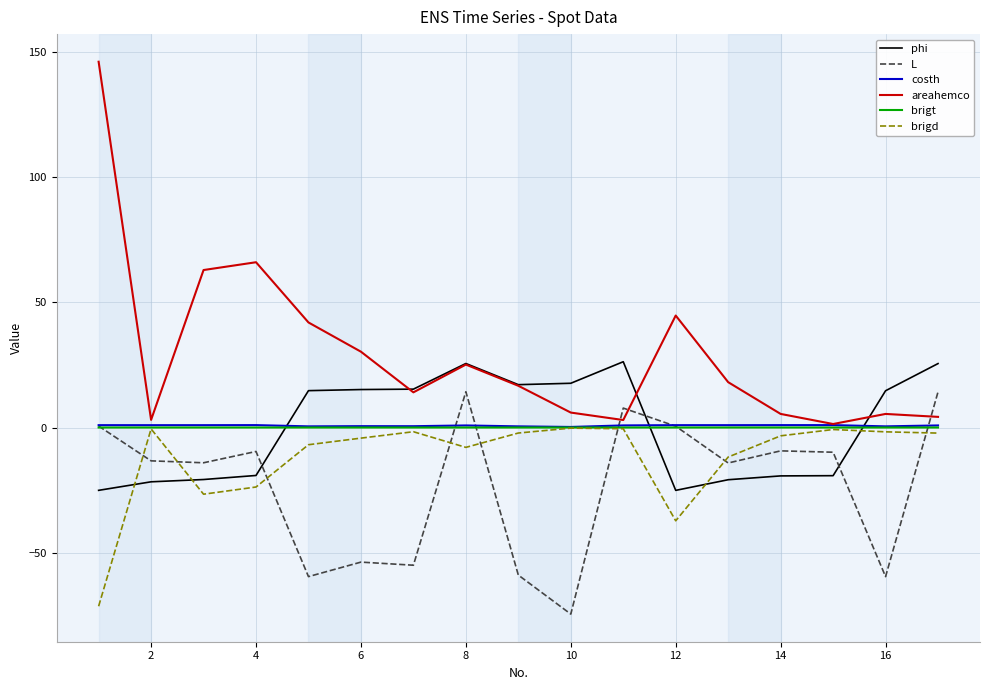

What is the maximum value for phi?

26.2